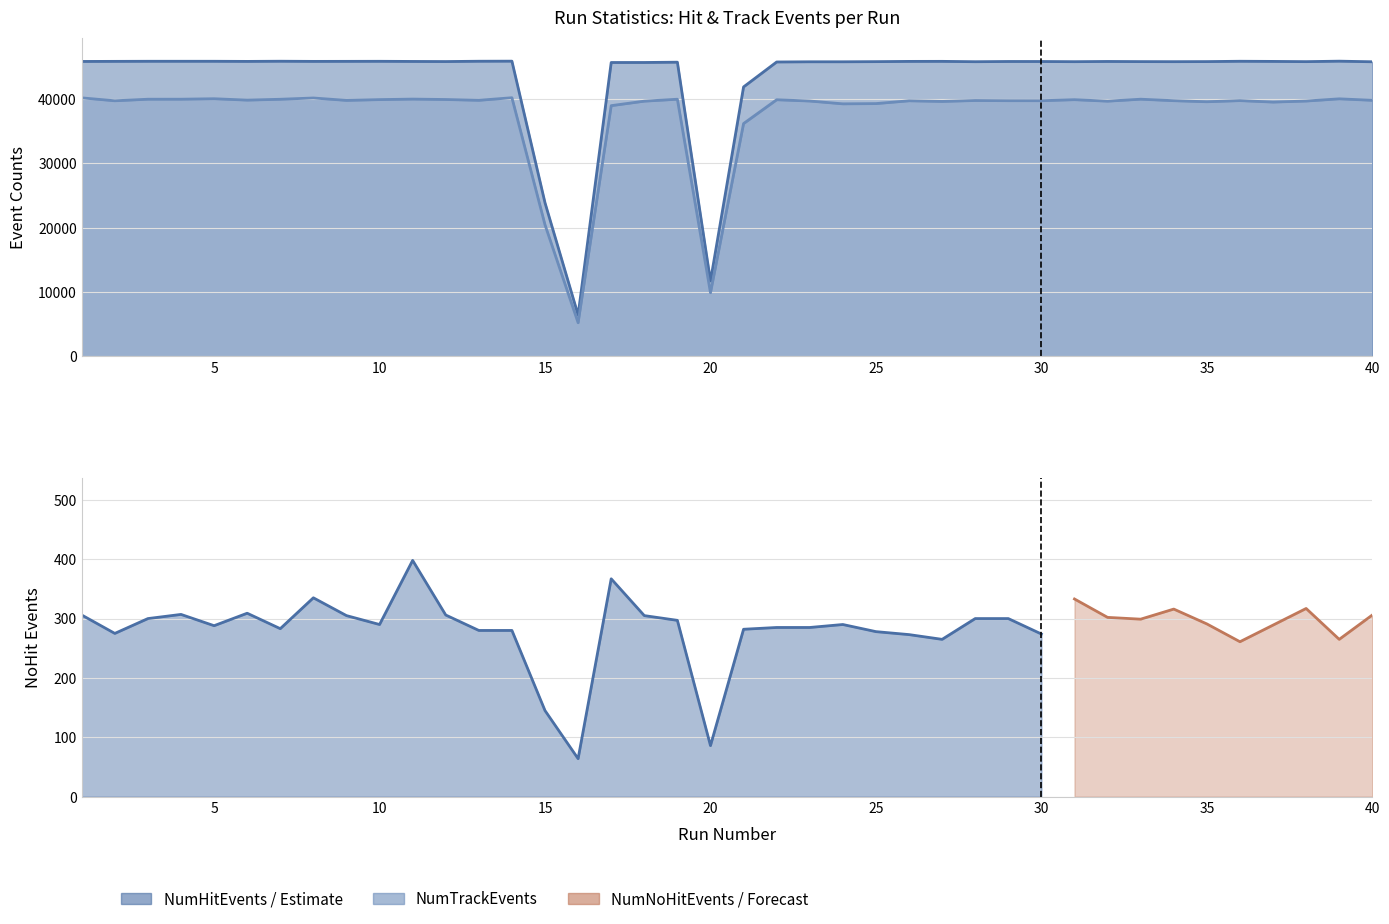

At how many categories does at least one series exceed 10430?

39